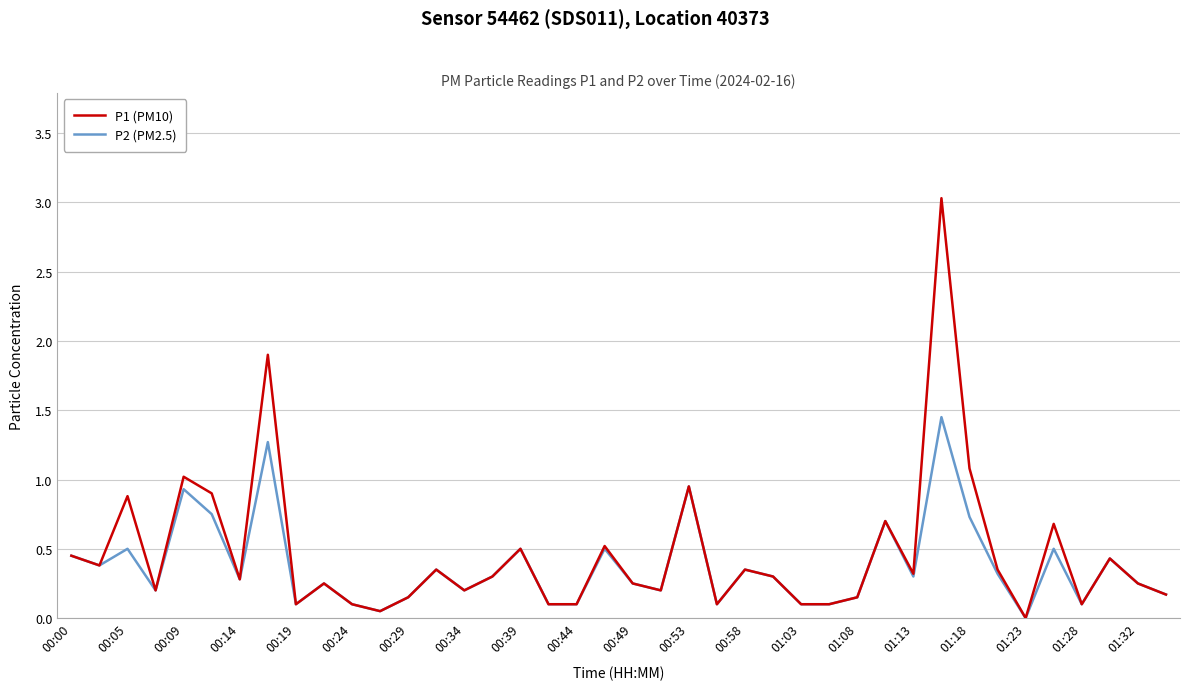

Rank the series by their maximum value, from highest to lowest.

P1 (PM10), P2 (PM2.5)